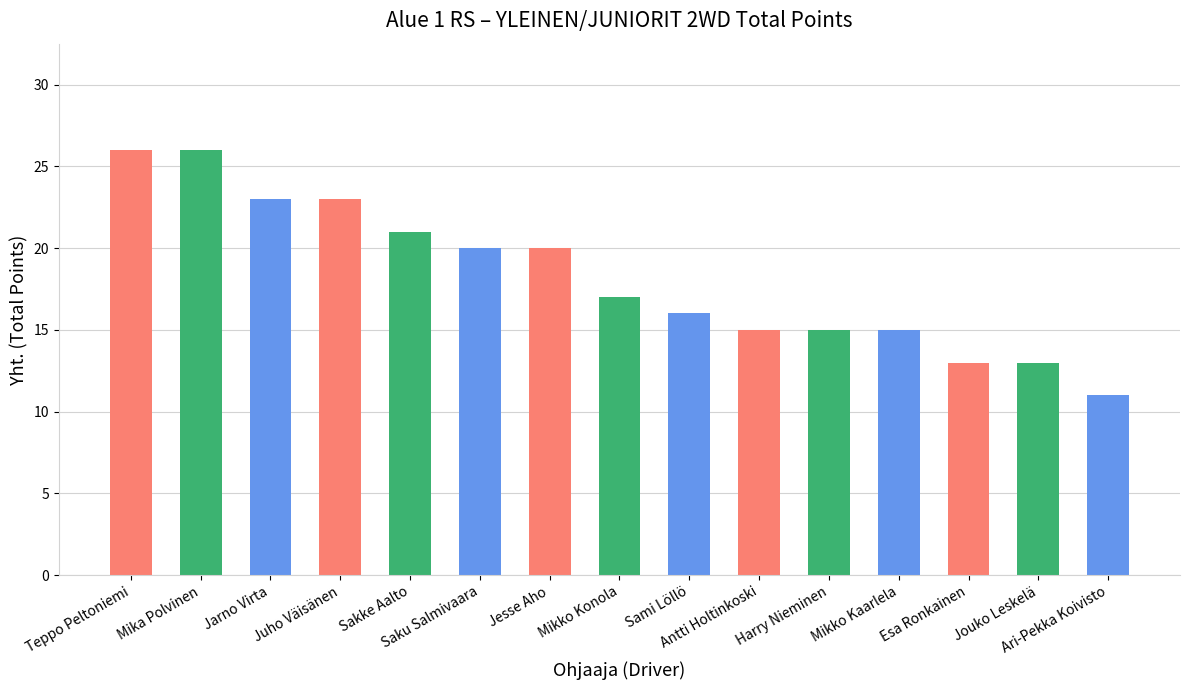

Reading left to right, extract all data points from this chart.

26	26	23	23	21	20	20	17	16	15	15	15	13	13	11